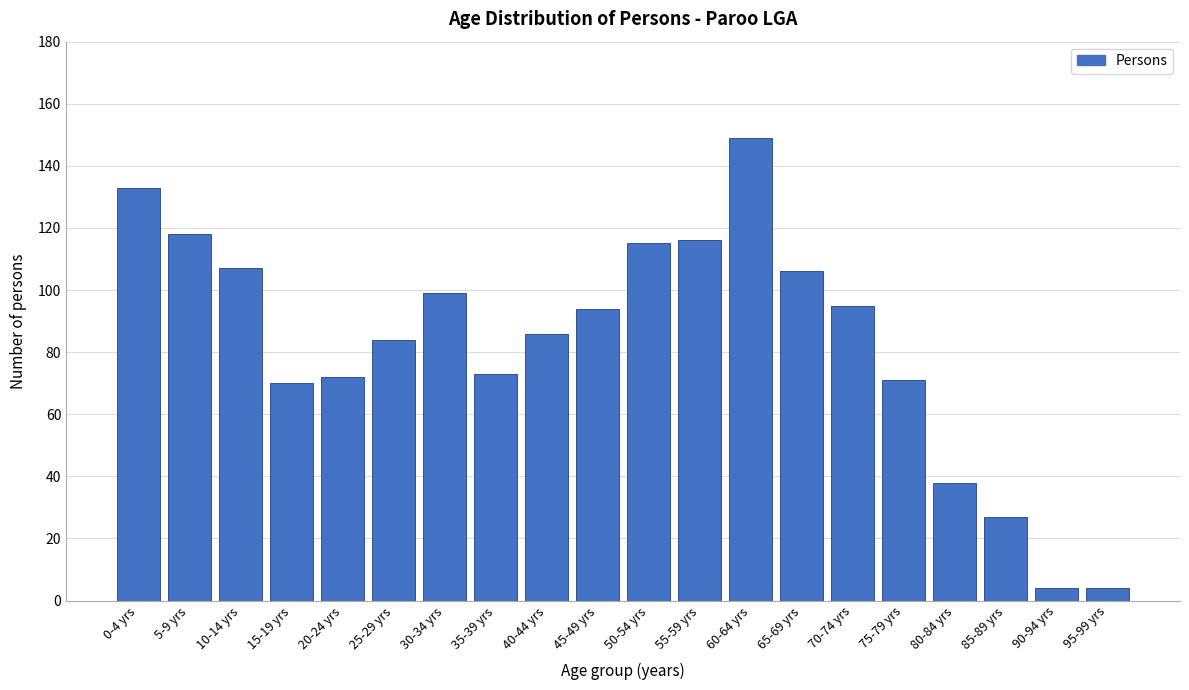

Reading left to right, what are all the values shown in this chart?

133	118	107	70	72	84	99	73	86	94	115	116	149	106	95	71	38	27	4	4